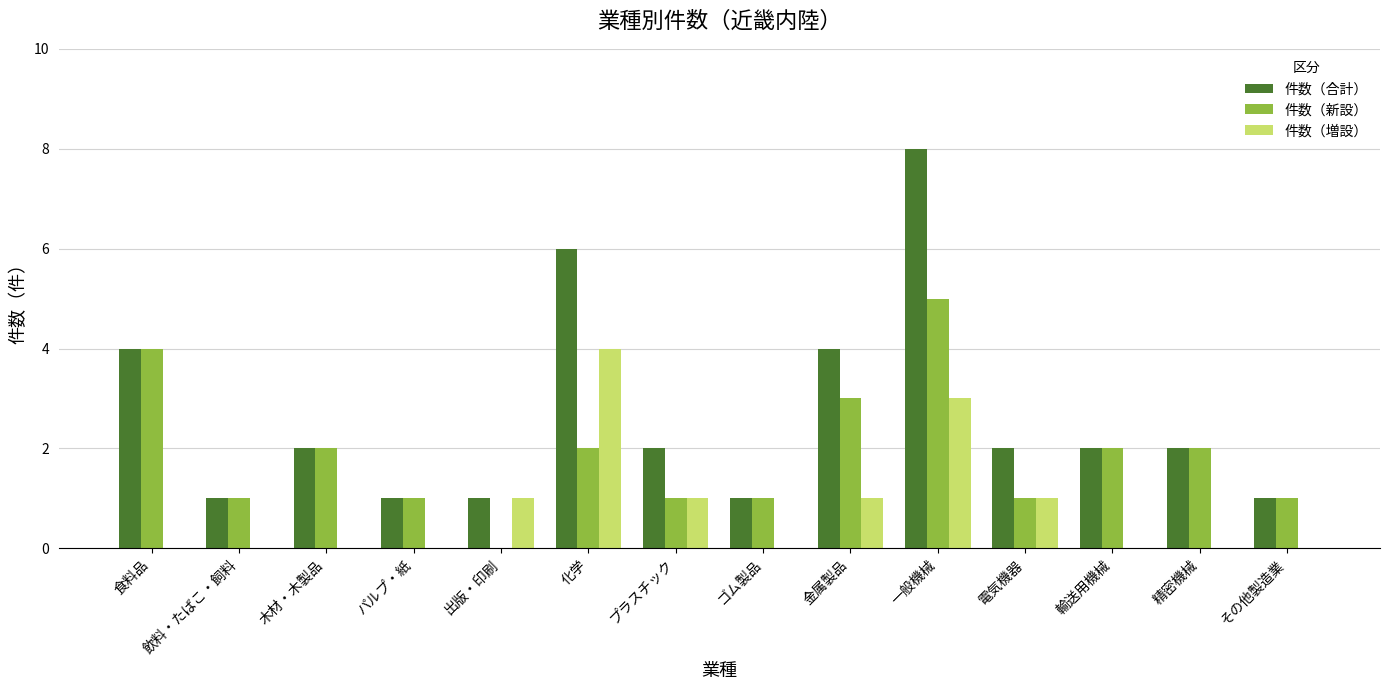

The 件数（合計） series shows 2 at 木材・木製品. True or false?

True